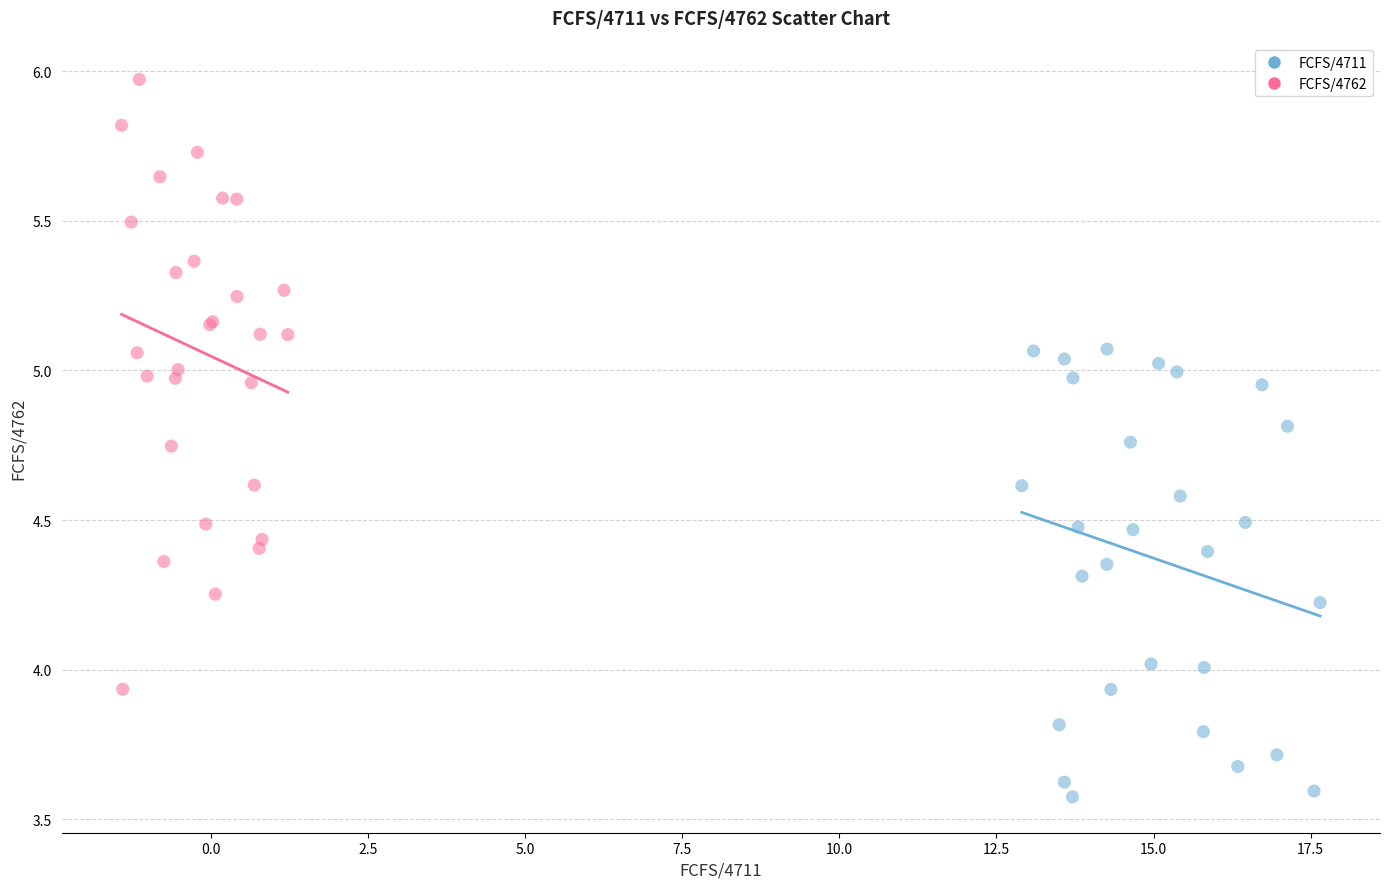

Which series contains the lowest Y value?

FCFS/4711